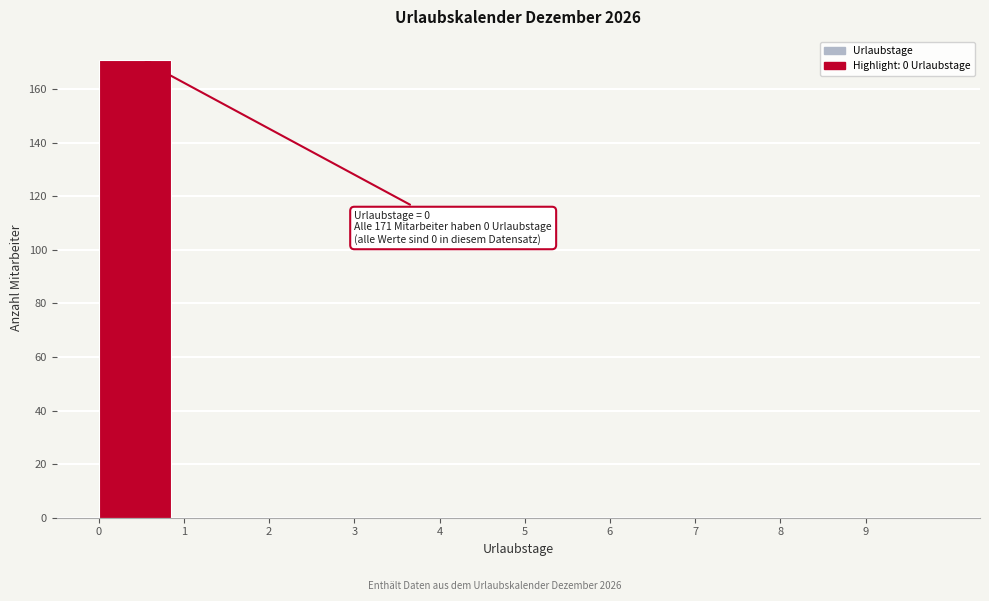

Which range on the x-axis has the tallest bar?

0 to 1